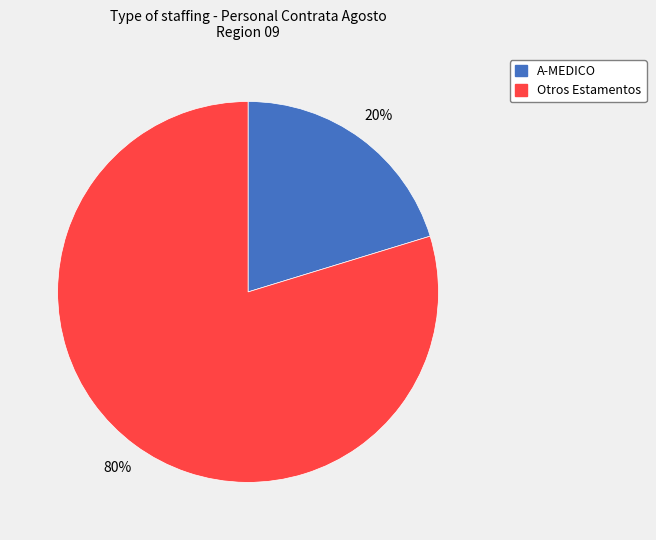

How many segments does this pie chart have?

2